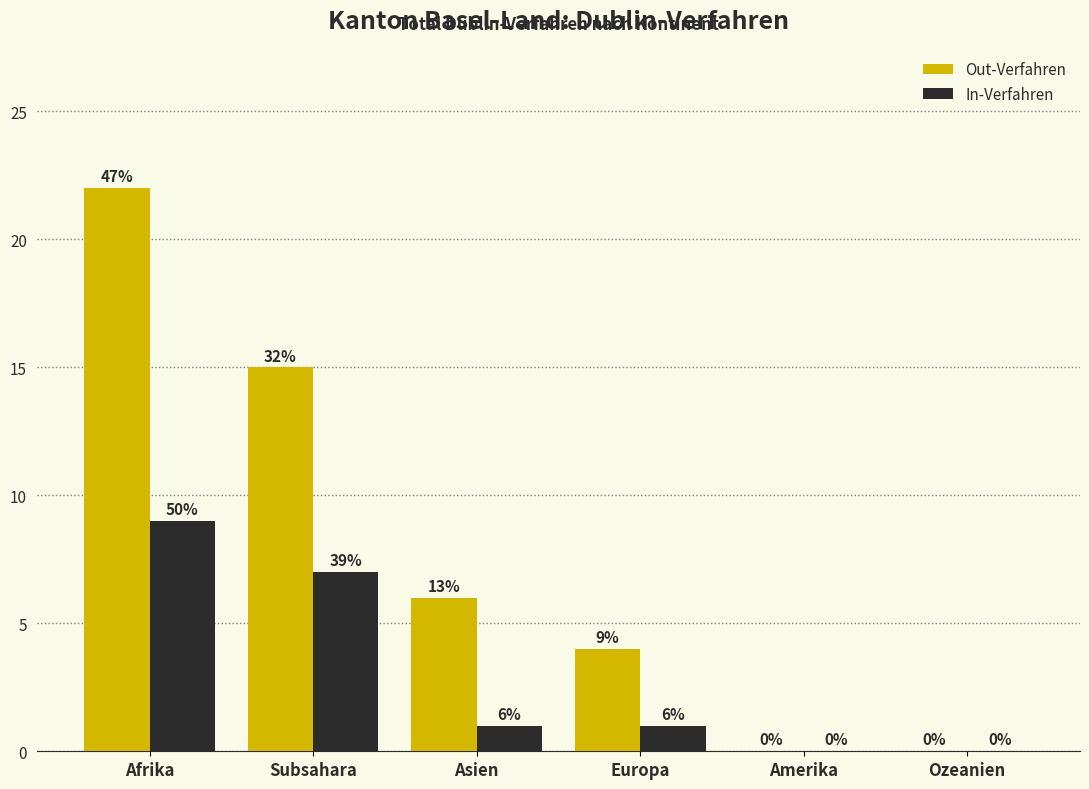

Reading left to right, transcribe all the data shown in this chart.

Out-Verfahren: Afrika=22	Subsahara=15	Asien=6	Europa=4	Amerika=0	Ozeanien=0
In-Verfahren: Afrika=9	Subsahara=7	Asien=1	Europa=1	Amerika=0	Ozeanien=0